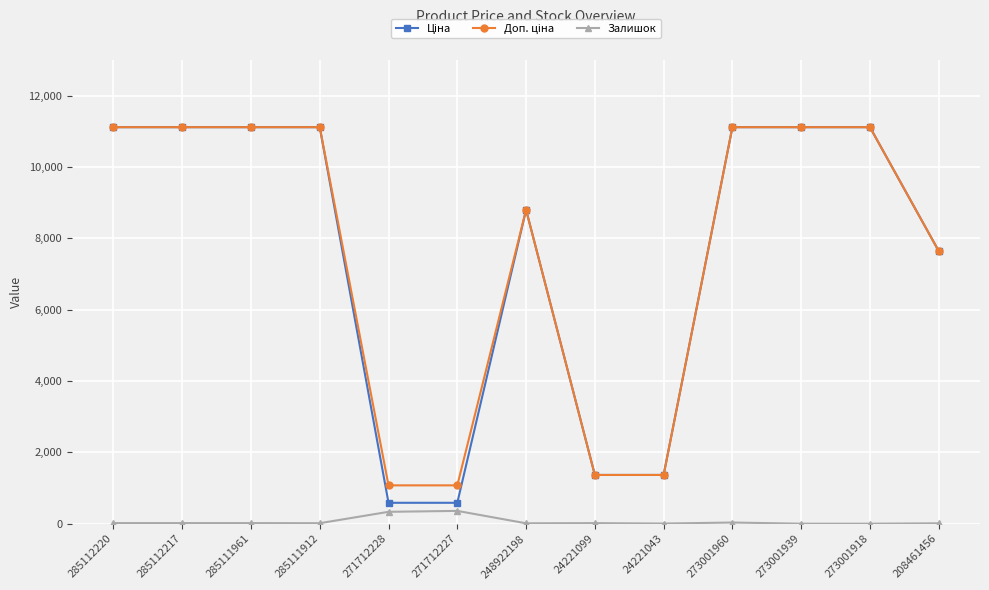

What is the spread (max minus min) of values at 271712227?

715.5